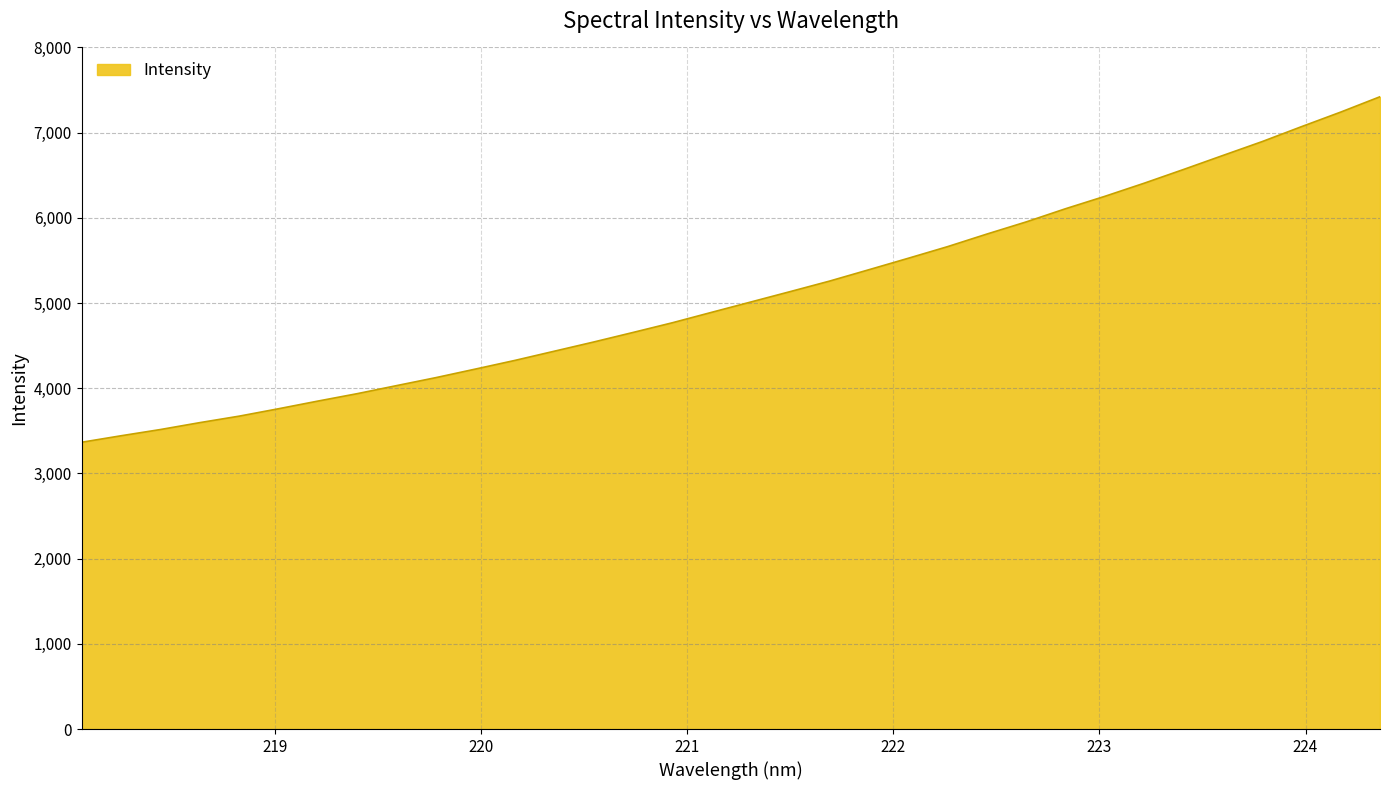

What is the greatest value displayed?

7421.5